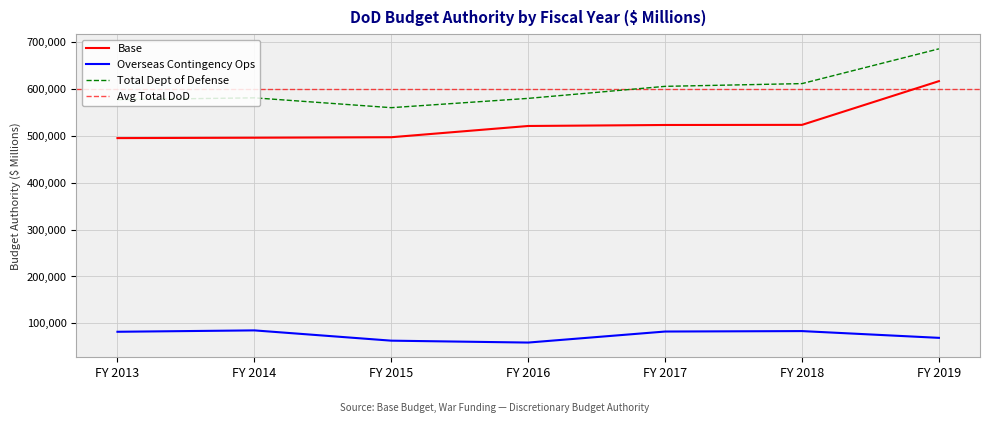

What is the spread (max minus min) of values at FY 2017?

523472